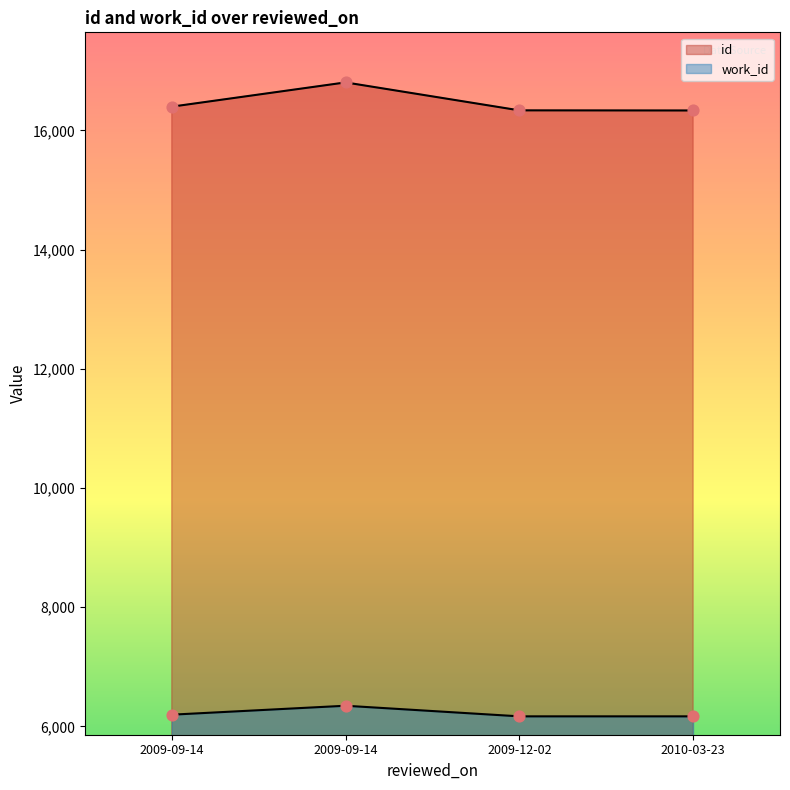

Which series reaches the maximum Y coordinate?

id